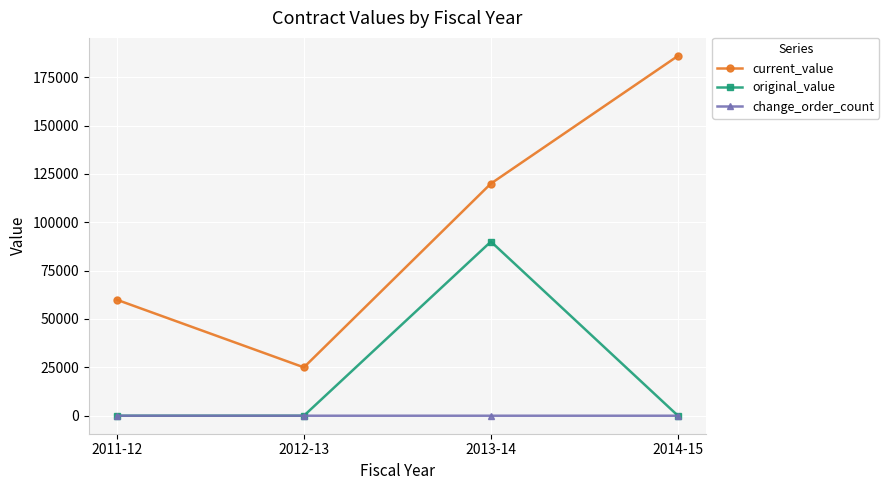

What position from the left is 2011-12?

1